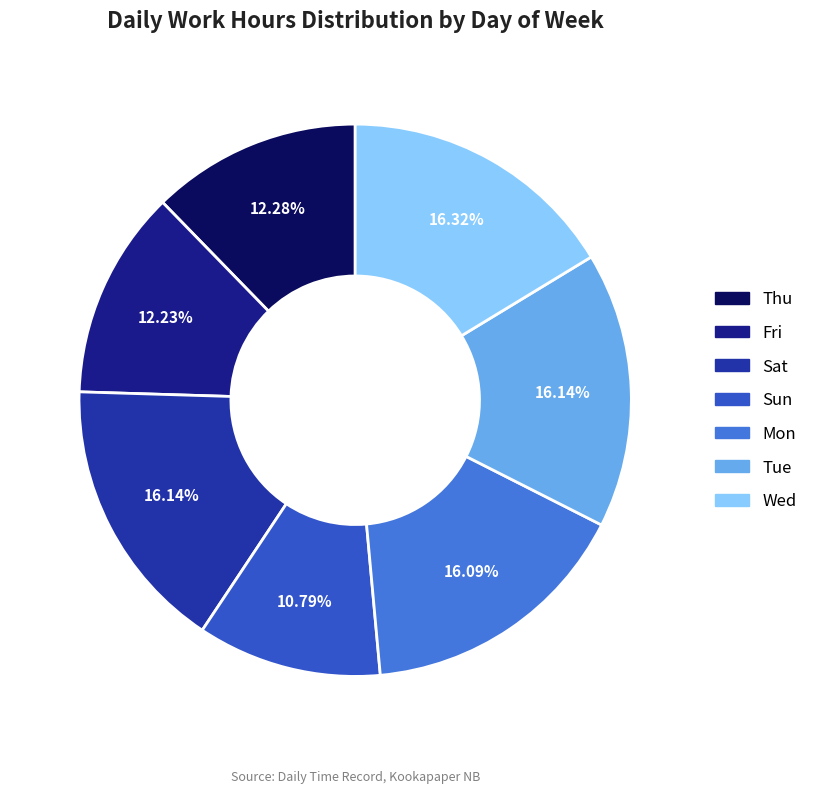

To the nearest percent, what is the difference between the largest and smallest slice percentages?

6%